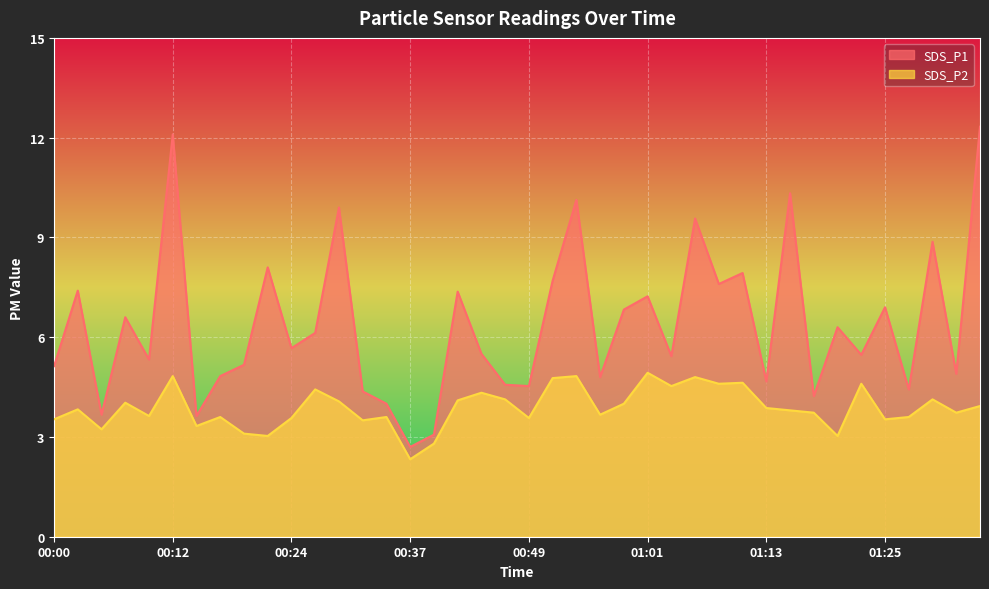

What is the difference between the second highest and minimum values in the SDS_P1 series?

9.4